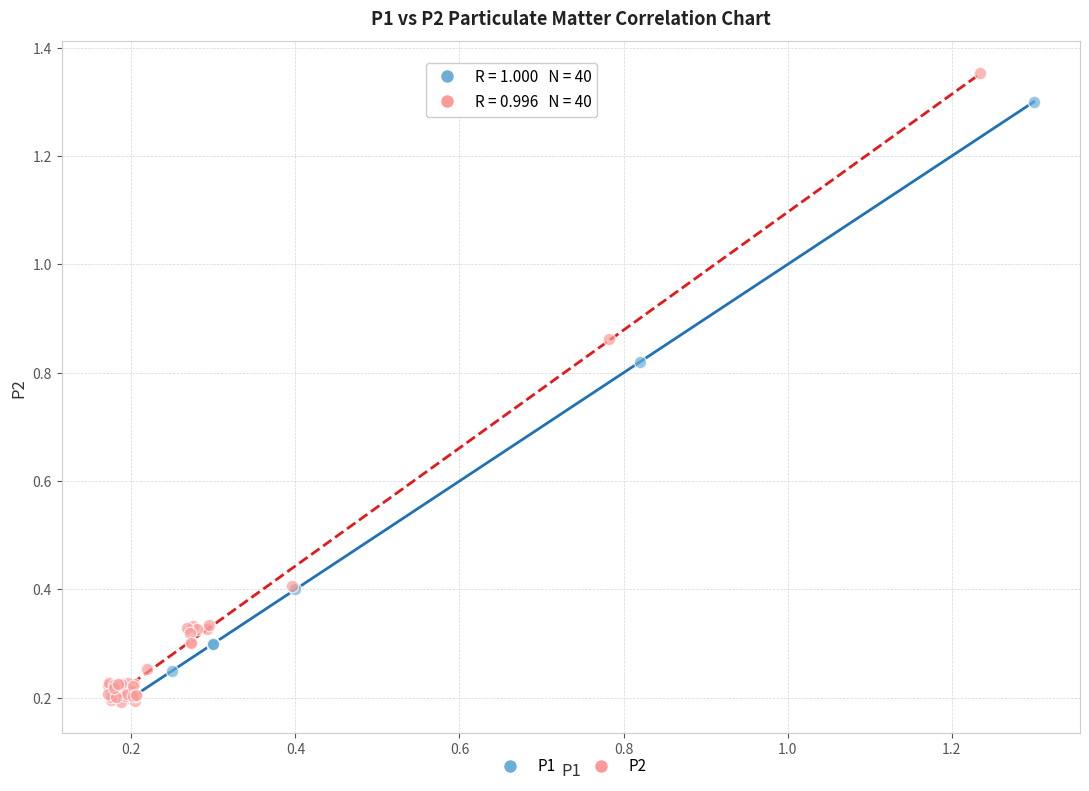

What are all the series names shown in the legend?

P1, P2